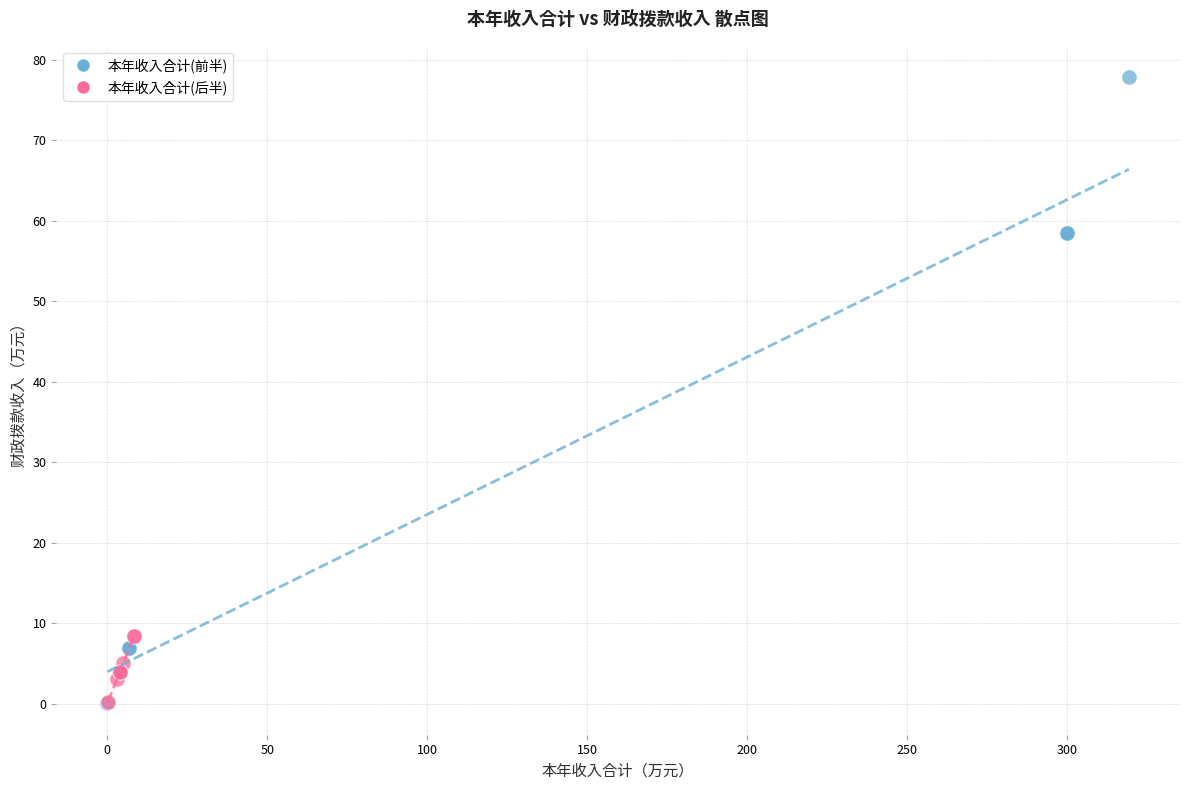

What are all the series names shown in the legend?

本年收入合计(前半), 本年收入合计(后半)